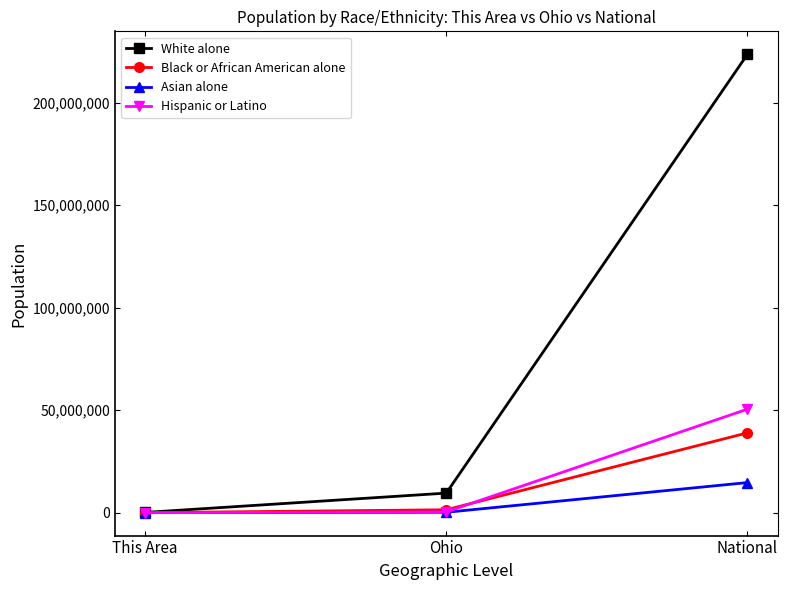

Does the chart have visible grid lines?

No